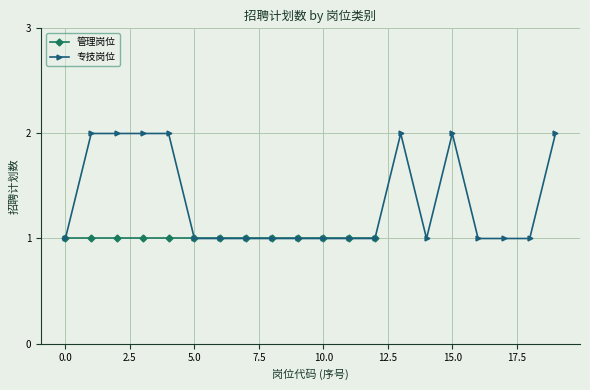

True or false: 专技岗位 has more than 0 points higher than both neighbors.

True